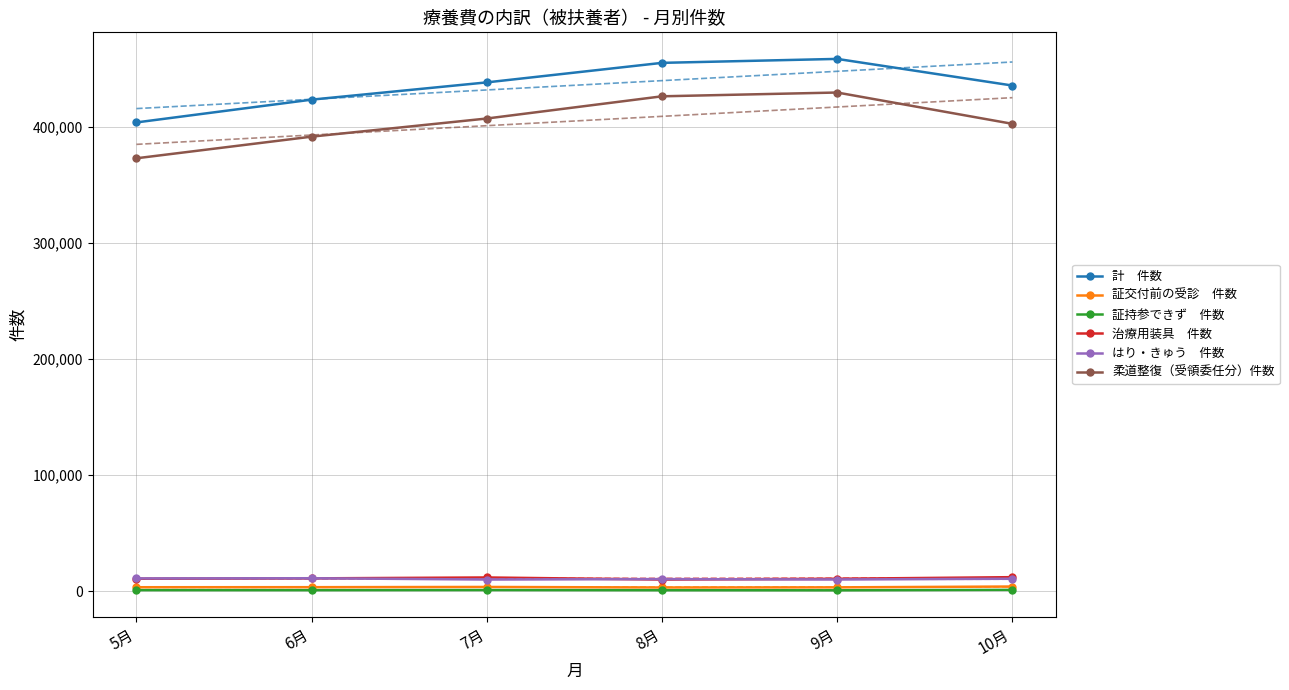

True or false: 柔道整復（受領委任分）件数 and 証交付前の受診　件数 cross at least once.

False